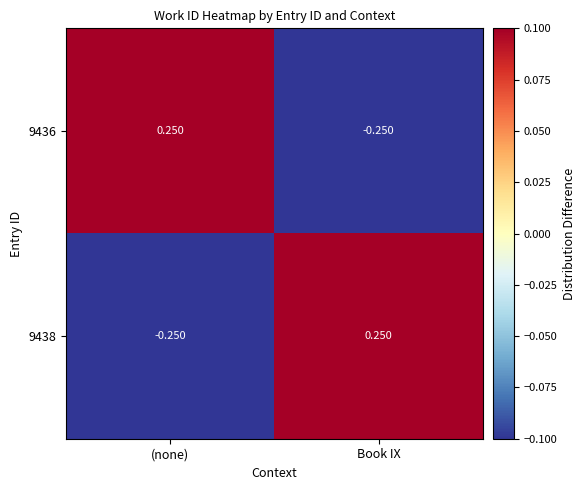

At which label does 9438 reach its peak?

Book IX